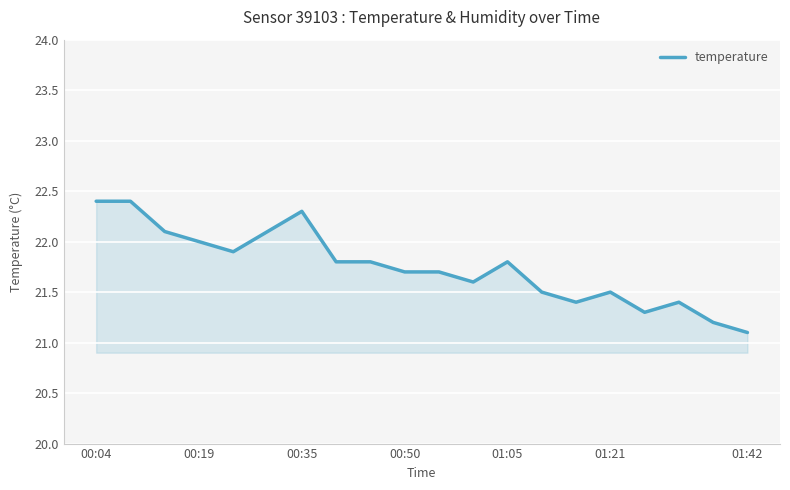

What is the difference between the maximum and minimum values?

1.3